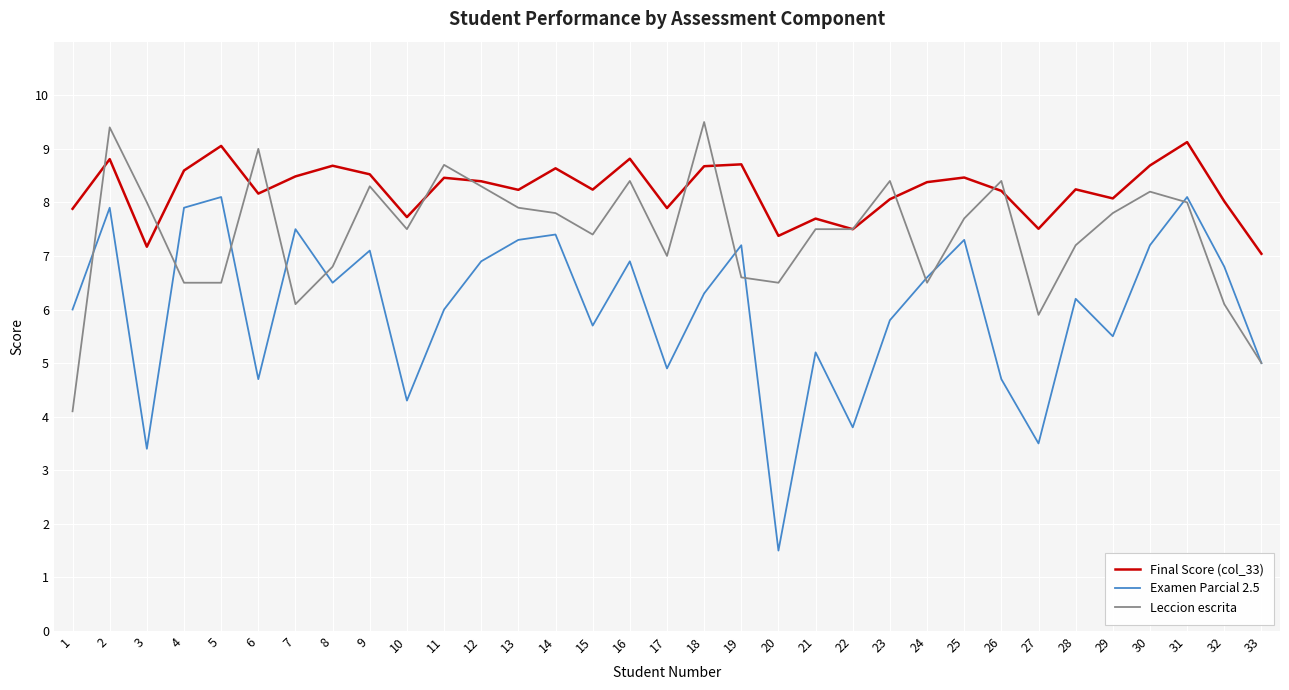

The value of Examen Parcial 2.5 at 29 is 9.5. True or false?

False